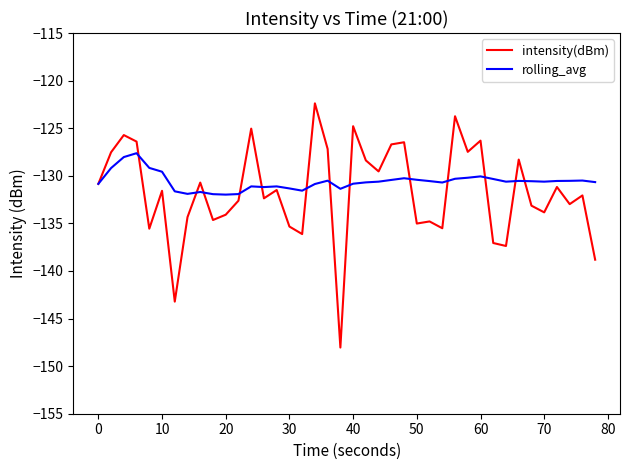

What is the maximum value for intensity(dBm)?

-122.4